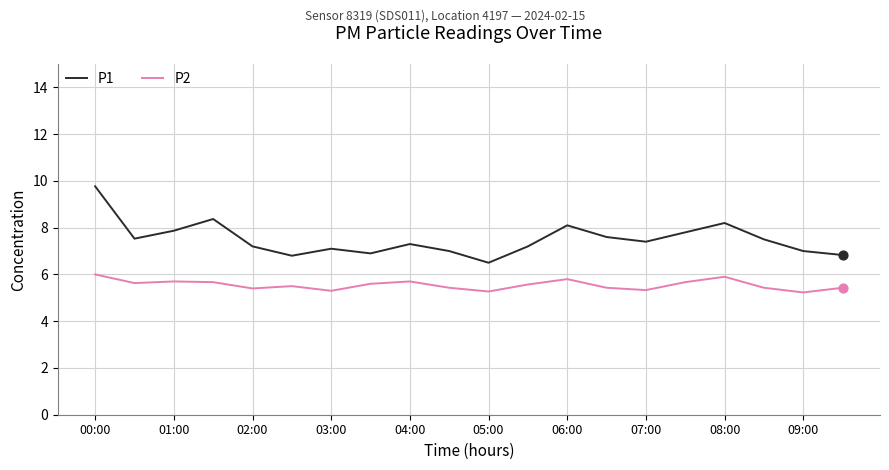

Which series has the largest total across all categories?

P1